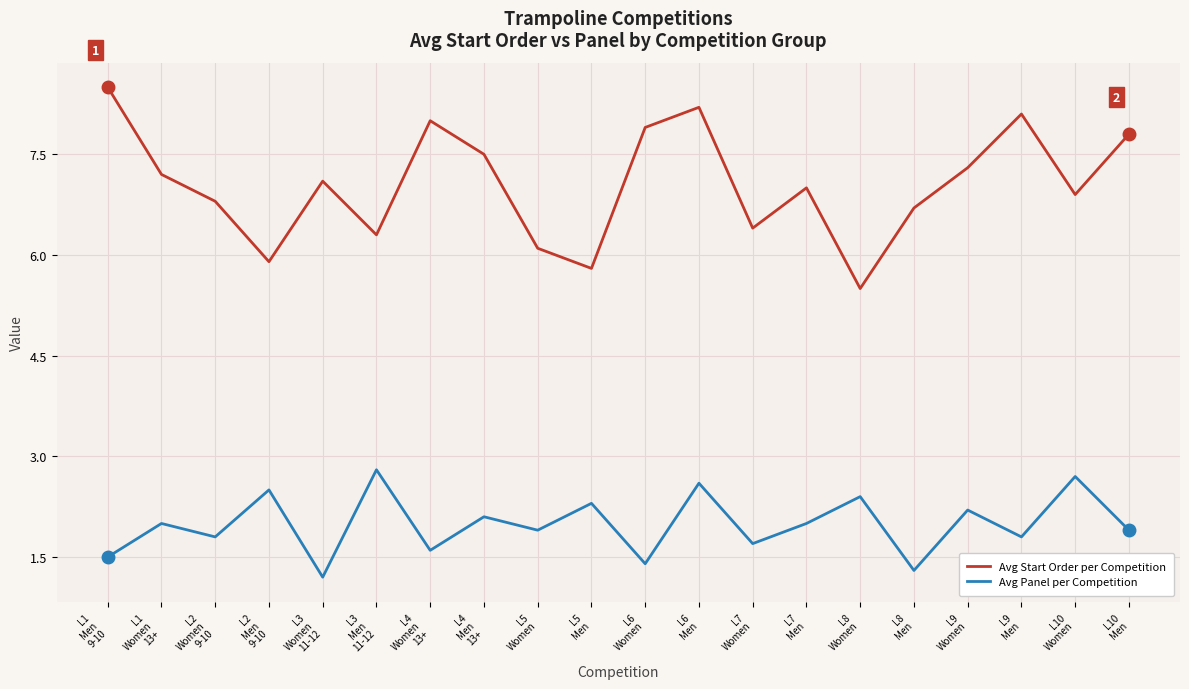

What is the difference between the maximum and minimum values in the Avg Panel per Competition series?

1.6